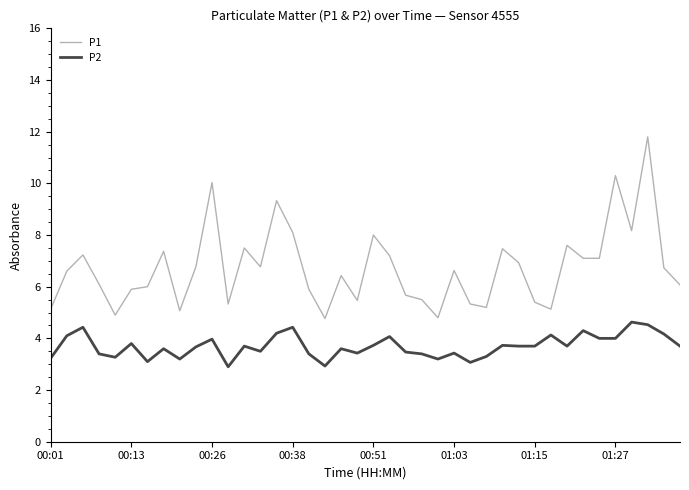

What is the maximum value for P1?

11.8